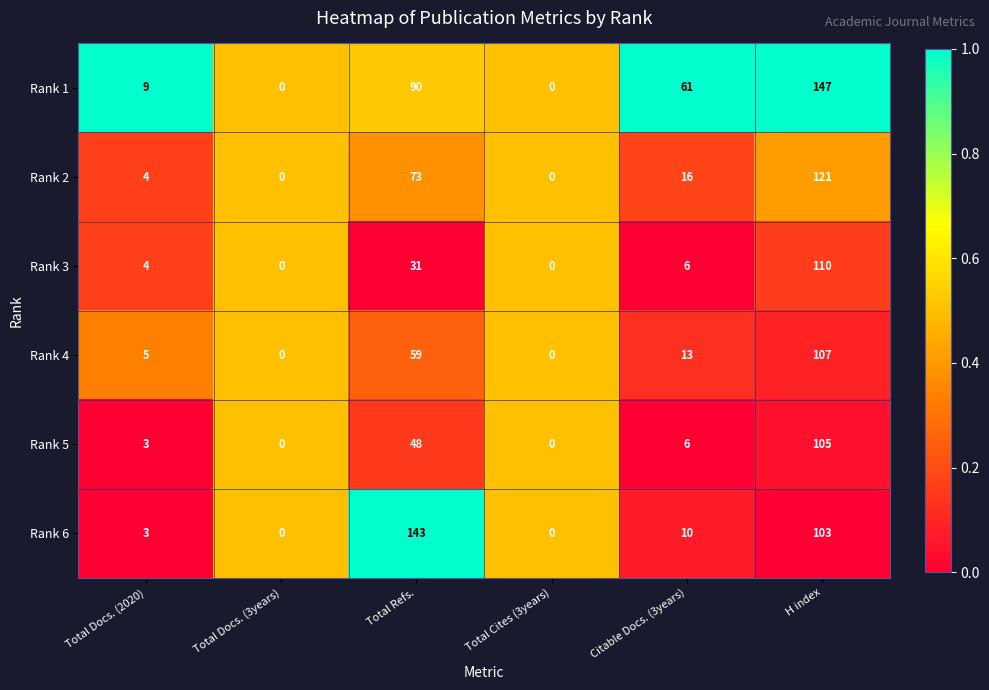

Is it true that Rank 6 equals 34 at H index?

False